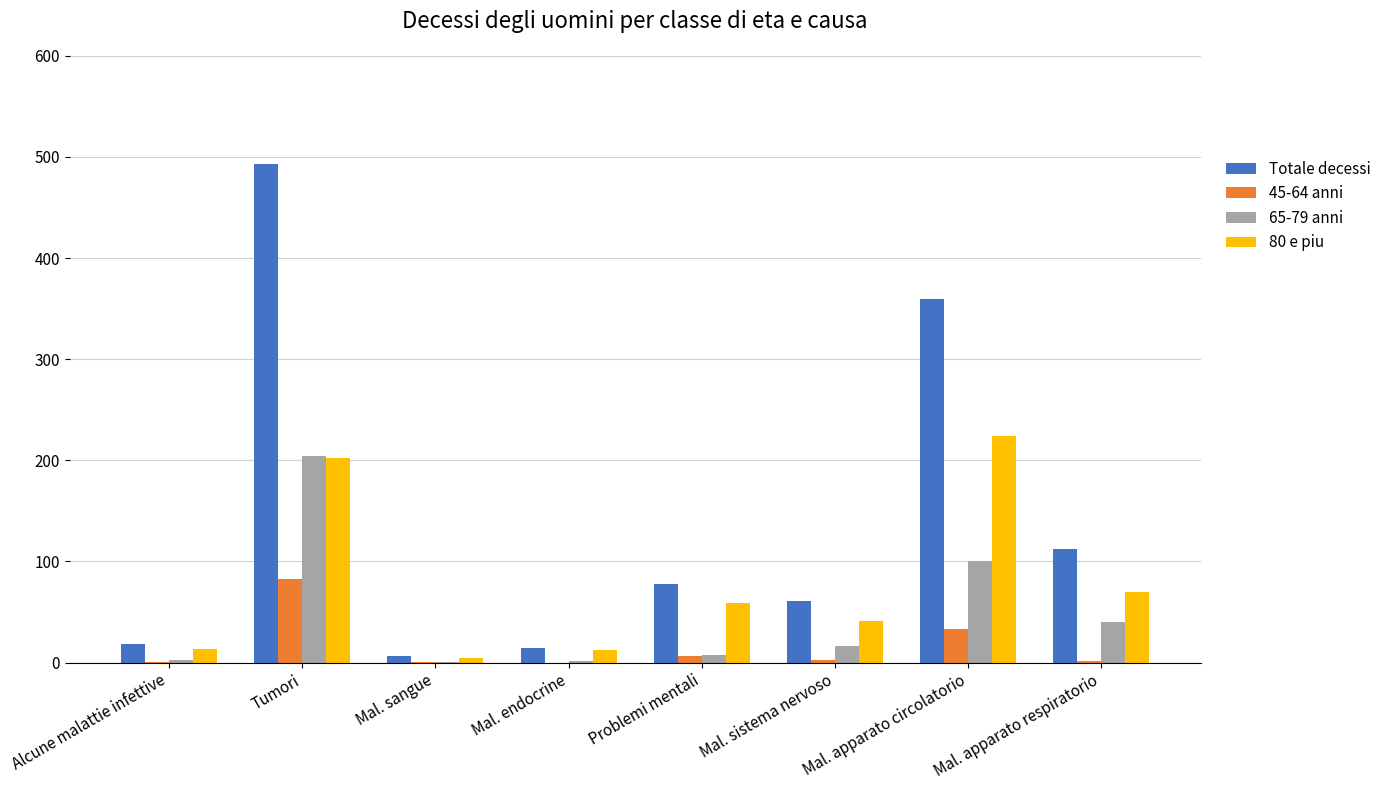

Between Mal. endocrine and Problemi mentali, which series saw the biggest shift?

Totale decessi